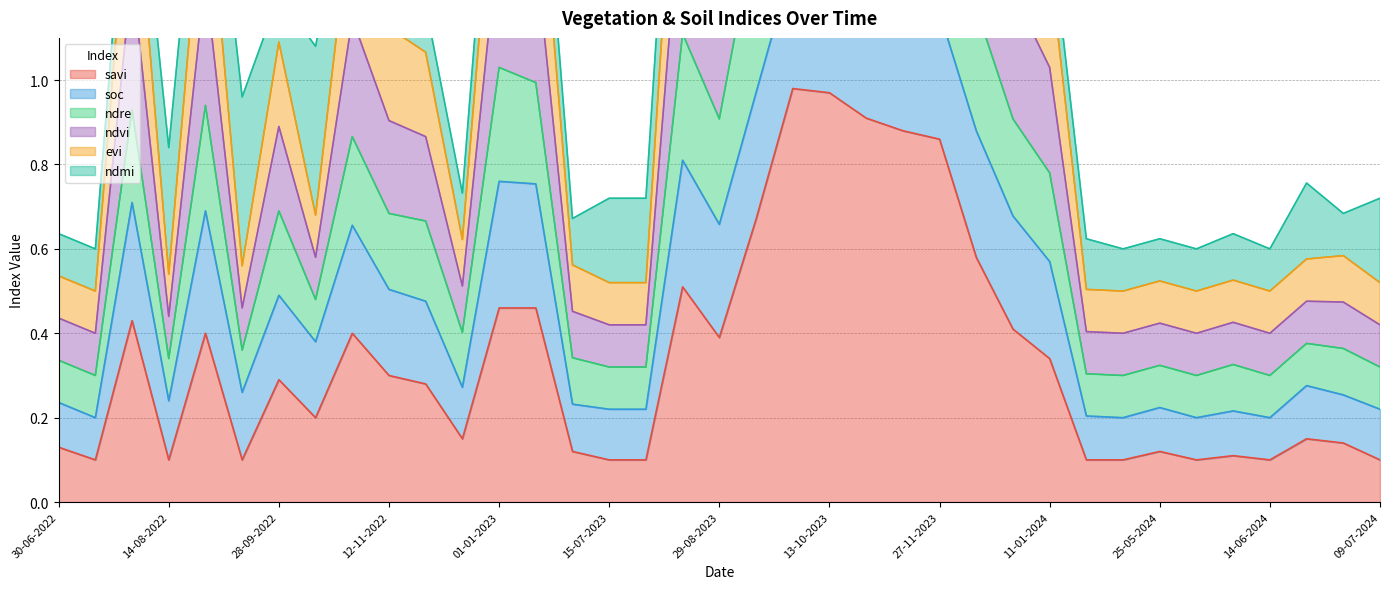

The value of savi at 09-07-2024 is 0.1. True or false?

True